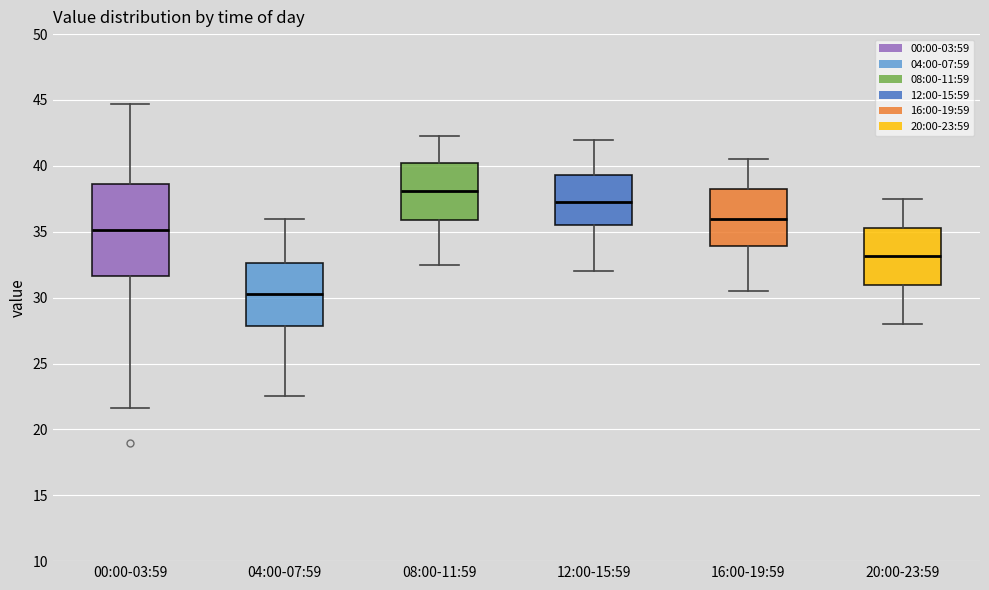

Reading left to right, read every box against the y-axis: the position of its median line, the range the box covers, and the ends of its whiskers. The values are not printed on the chart, so give them approximately, as read against the axis.

00:00-03:59: median 35.0, box 31.5 to 38.5, whiskers 21.5 to 44.5
04:00-07:59: median 30.5, box 28.0 to 32.5, whiskers 22.5 to 36.0
08:00-11:59: median 38.0, box 36.0 to 40.5, whiskers 32.5 to 42.5
12:00-15:59: median 37.5, box 35.5 to 39.5, whiskers 32.0 to 42.0
16:00-19:59: median 36.0, box 34.0 to 38.5, whiskers 30.5 to 40.5
20:00-23:59: median 33.0, box 31.0 to 35.5, whiskers 28.0 to 37.5